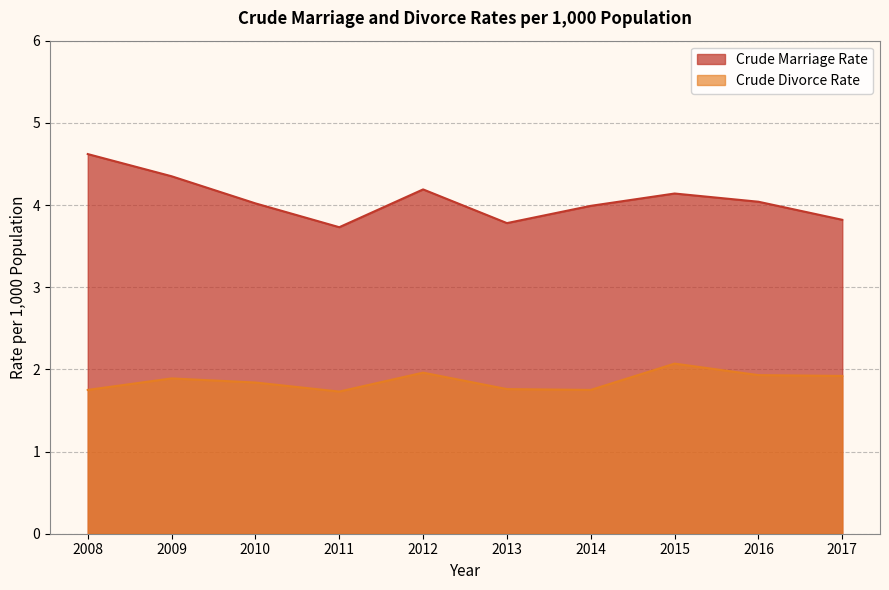

At which category does Crude Marriage Rate reach its first local valley?

2011